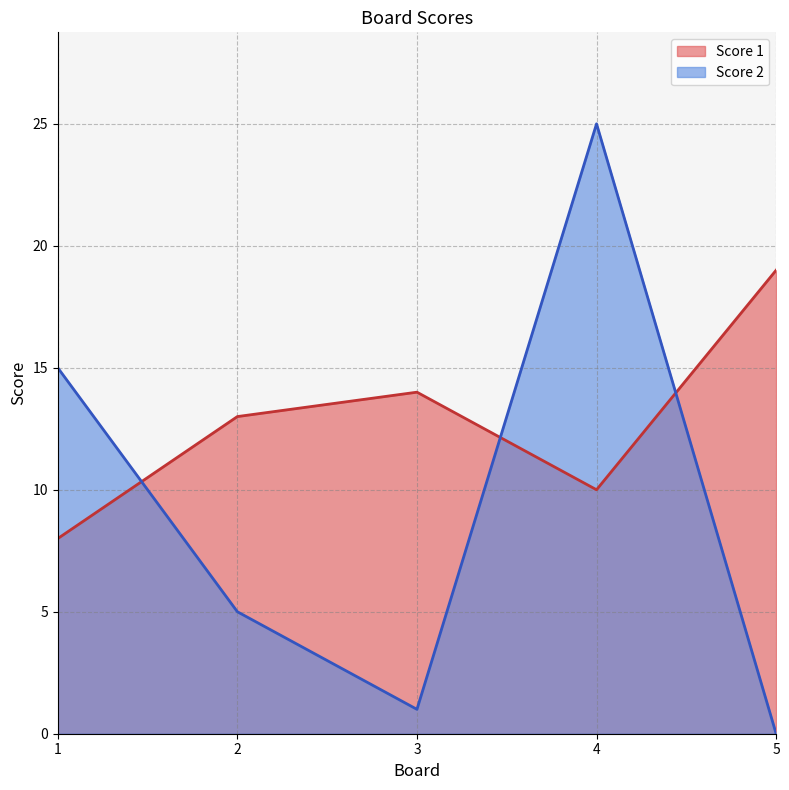

Which series changed the most between 2 and 5?

Score 1